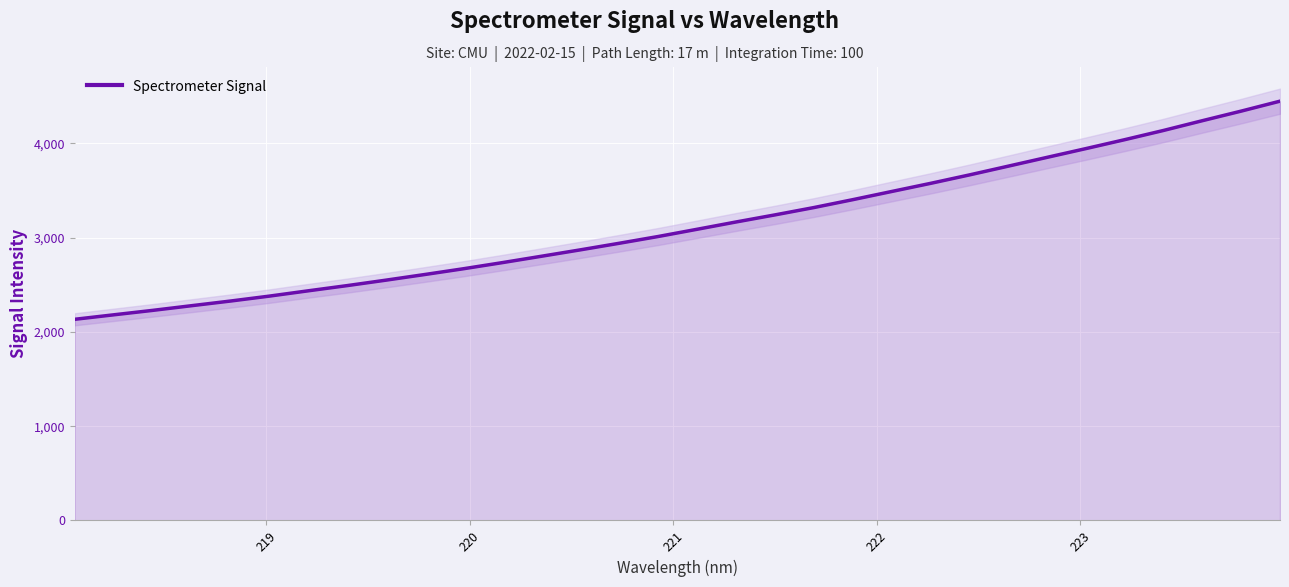

Reading left to right, list all the values displayed in this chart.

2134.6	2182.0	2229.1	2278.8	2328.2	2380.5	2436.8	2492.1	2550.0	2610.1	2671.6	2736.6	2803.9	2871.8	2941.6	3013.3	3090.0	3167.2	3242.3	3320.0	3403.7	3490.4	3576.6	3666.1	3759.1	3852.6	3945.6	4040.3	4138.3	4241.8	4343.4	4448.9